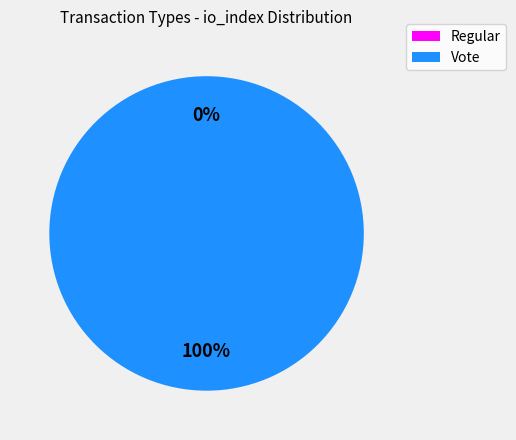

Rank the categories by value from highest to lowest.

Vote, Regular